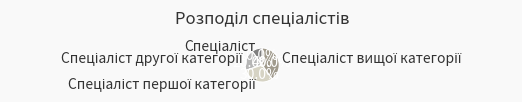

Is there any slice that represents more than half of the pie?

No